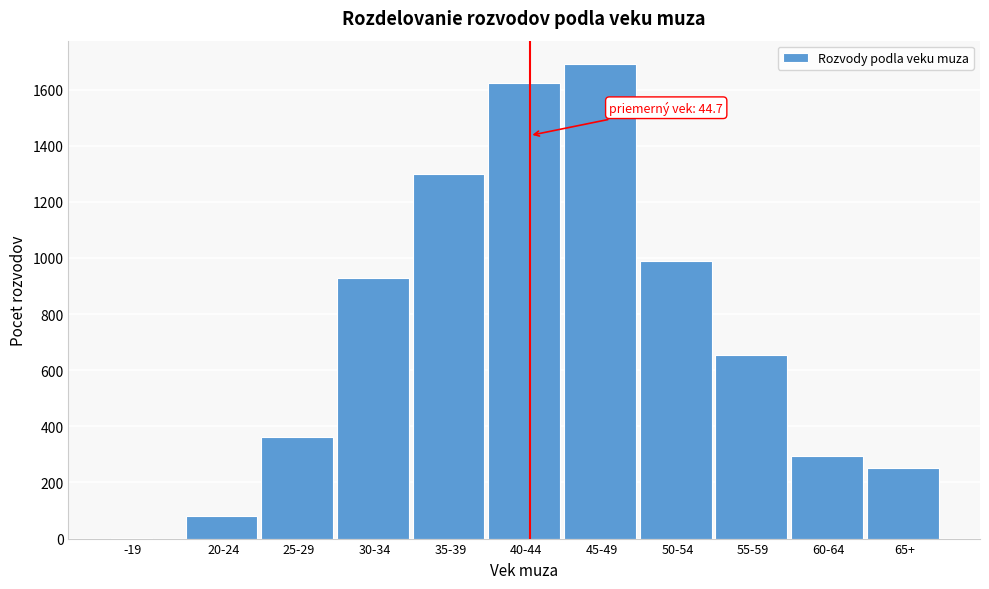

Reading left to right, transcribe all the data shown in this chart.

-19=1	20-24=80	25-29=363	30-34=929	35-39=1299	40-44=1625	45-49=1690	50-54=991	55-59=654	60-64=295	65+=253